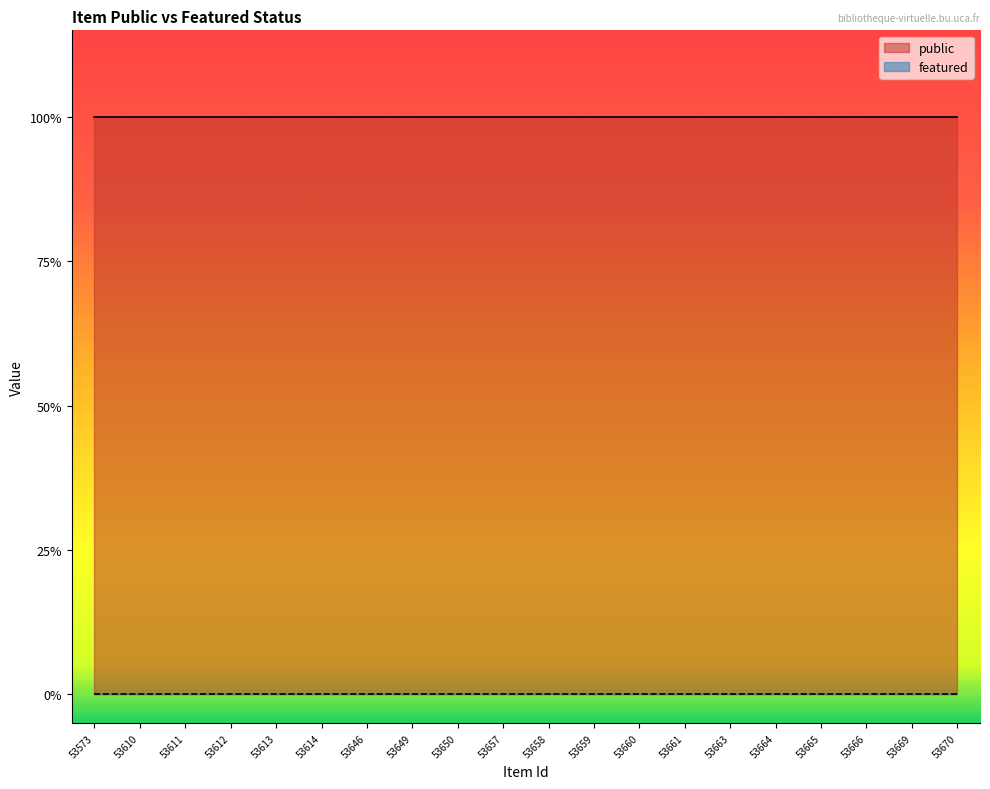

What is the highest value of the public series?

1